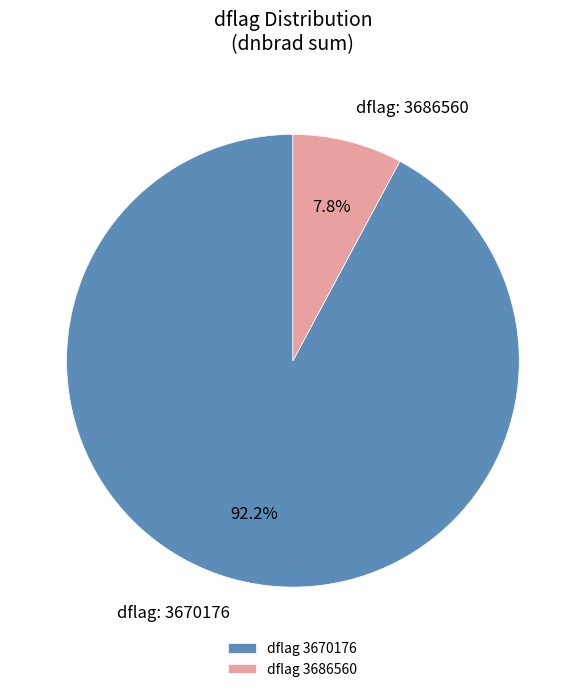

Combined, do dflag: 3686560 and dflag: 3670176 account for over 50%?

Yes